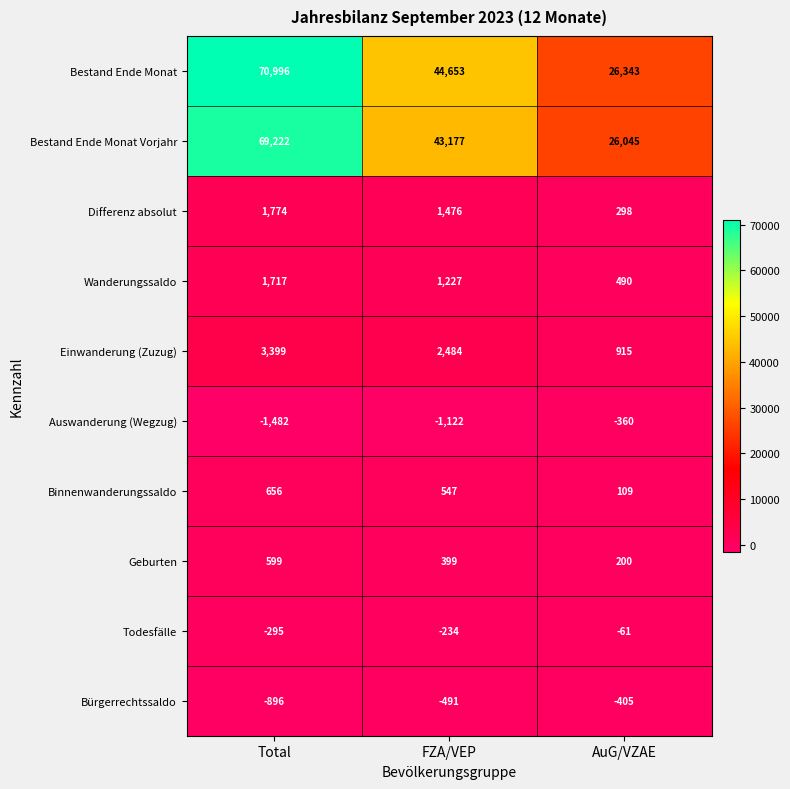

Count the Todesfälle values in the range -295 to -61.

3